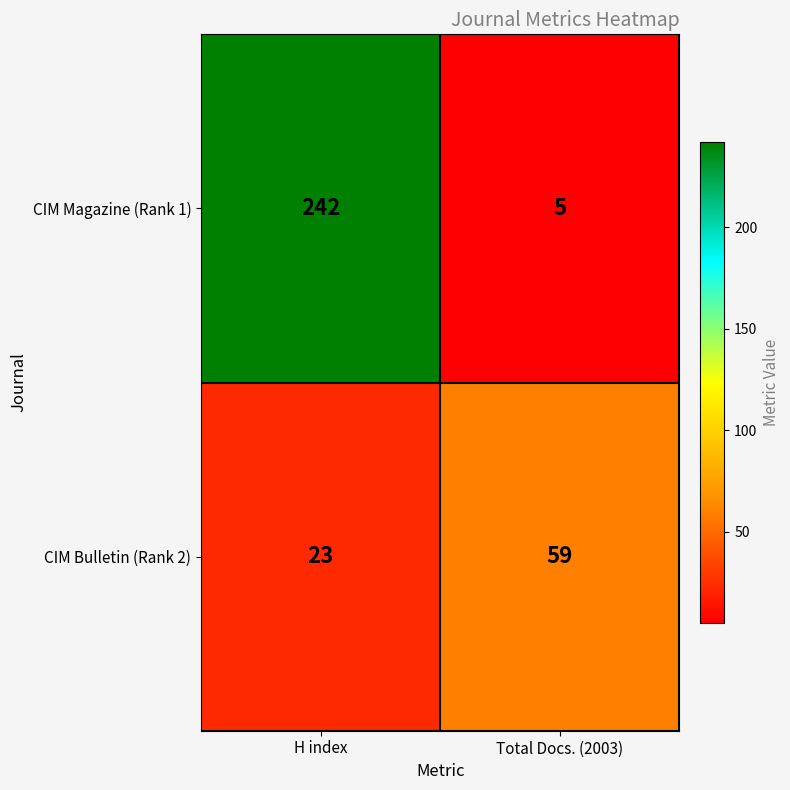

Which series changed the most between H index and Total Docs. (2003)?

CIM Magazine (Rank 1)